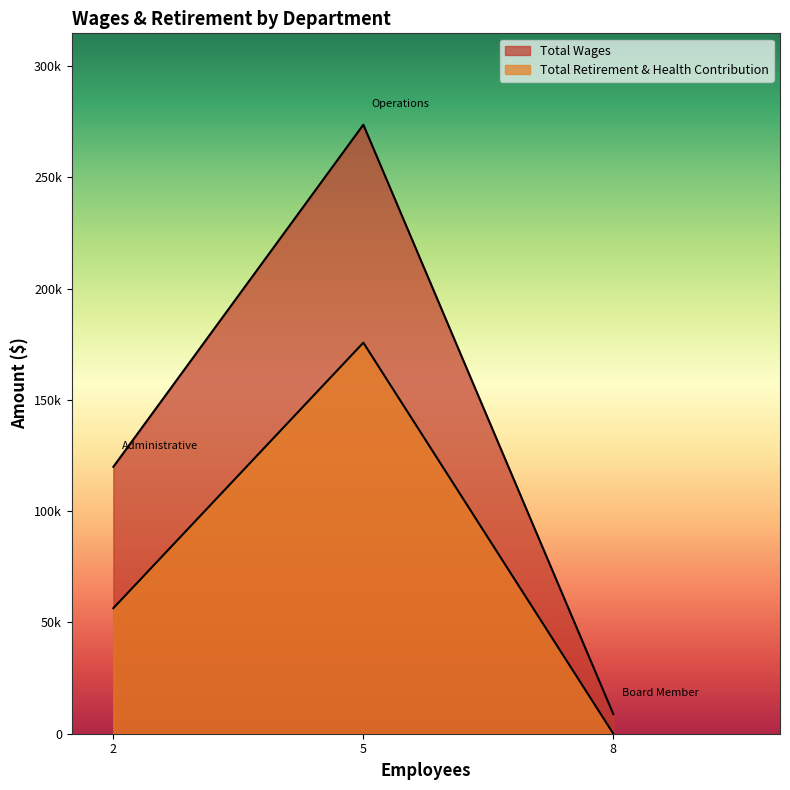

What is the difference between the Total Wages values at Operations and Administrative?

153704